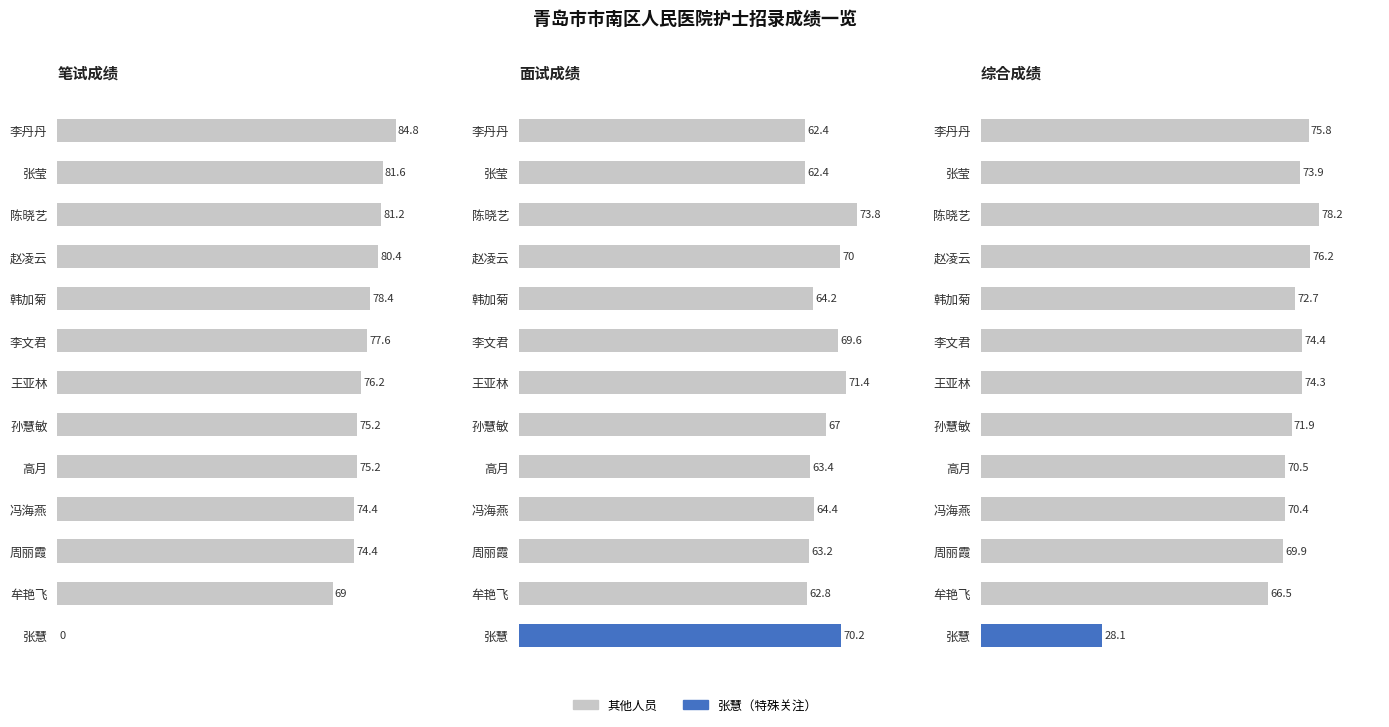

Reading left to right, extract all data points from this chart.

笔试成绩: 84.8	81.6	81.2	80.4	78.4	77.6	76.2	75.2	75.2	74.4	74.4	69.0	0.0
面试成绩: 62.4	62.4	73.8	70.0	64.2	69.6	71.4	67.0	63.4	64.4	63.2	62.8	70.2
综合成绩: 75.8	73.9	78.2	76.2	72.7	74.4	74.3	71.9	70.5	70.4	69.9	66.5	28.1